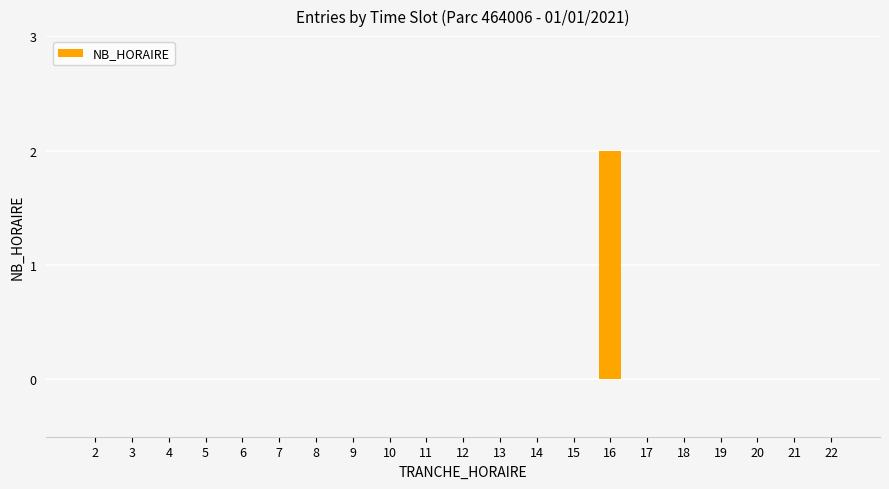

Is it true that the value at 9 is 1?

False